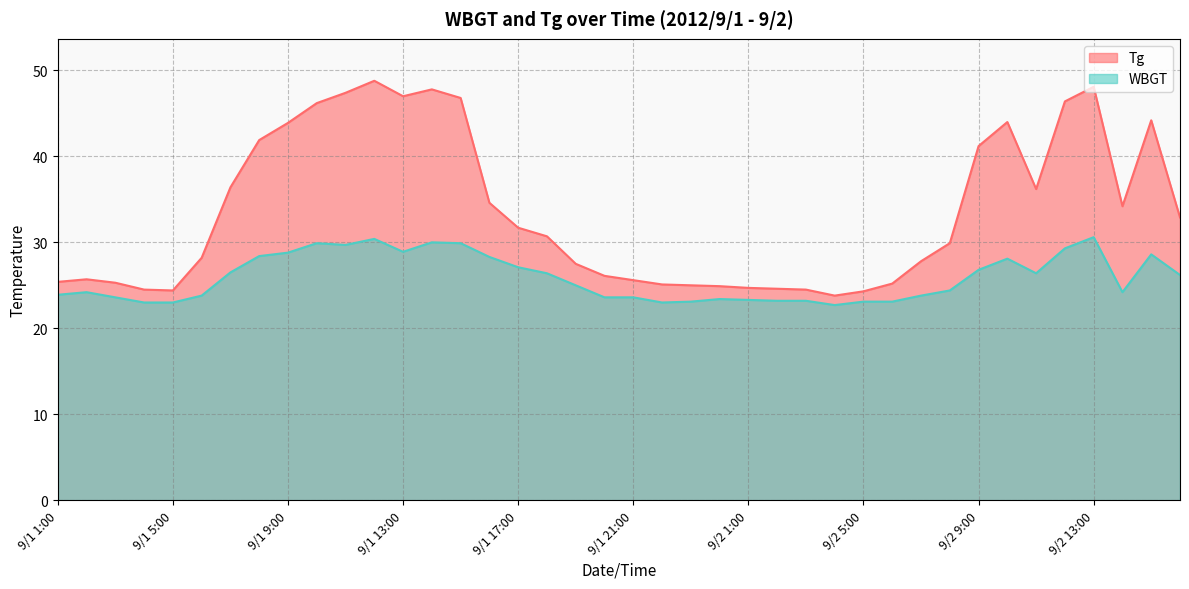

True or false: WBGT and Tg intersect in this chart.

False